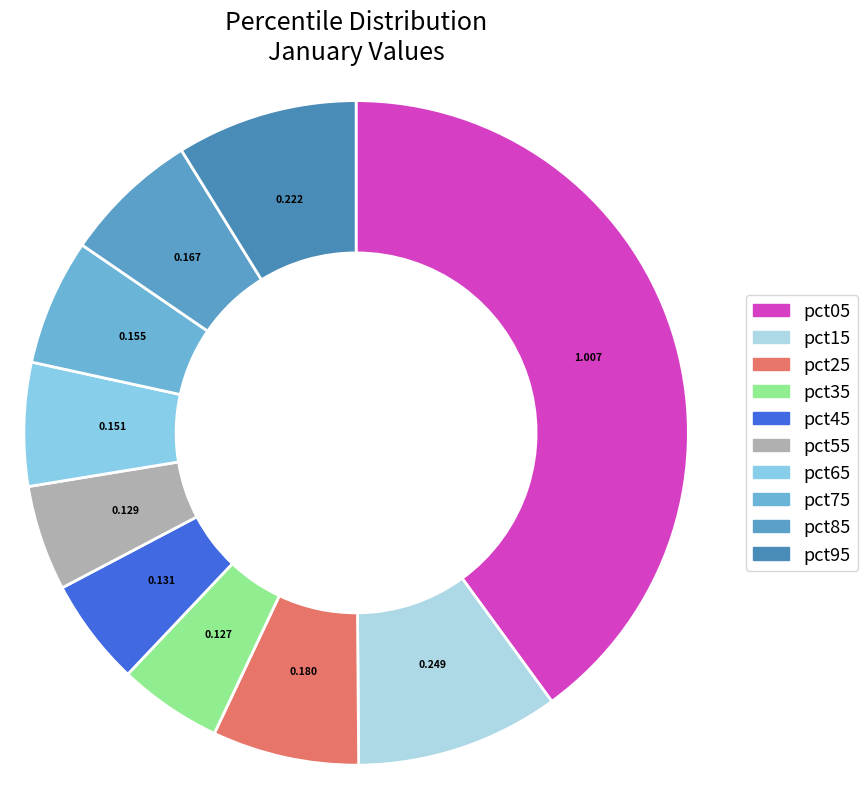

To the nearest percent, what is the difference between the largest and smallest slice percentages?

35%